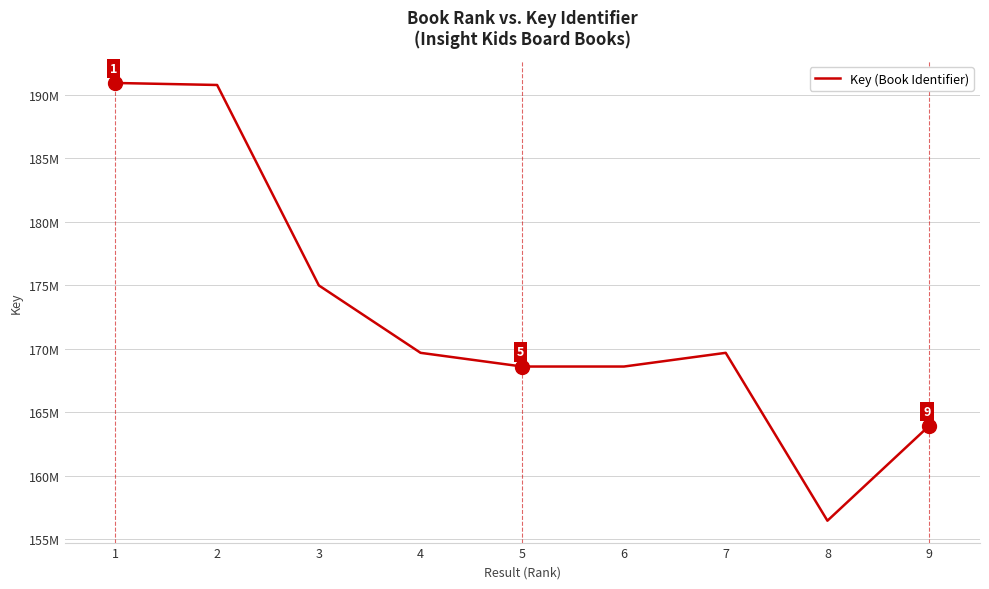

What is the difference between the maximum and second lowest values?

26995185